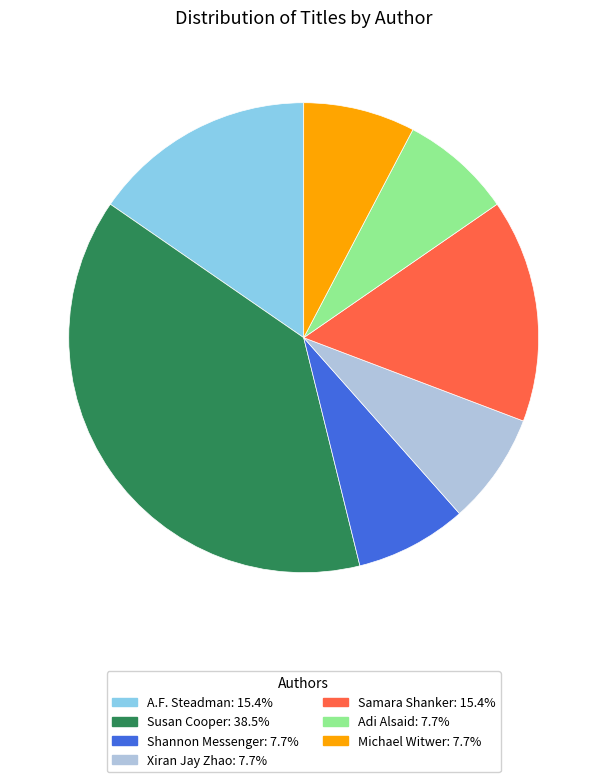

Do Michael Witwer and Adi Alsaid together represent more than half of the pie?

No